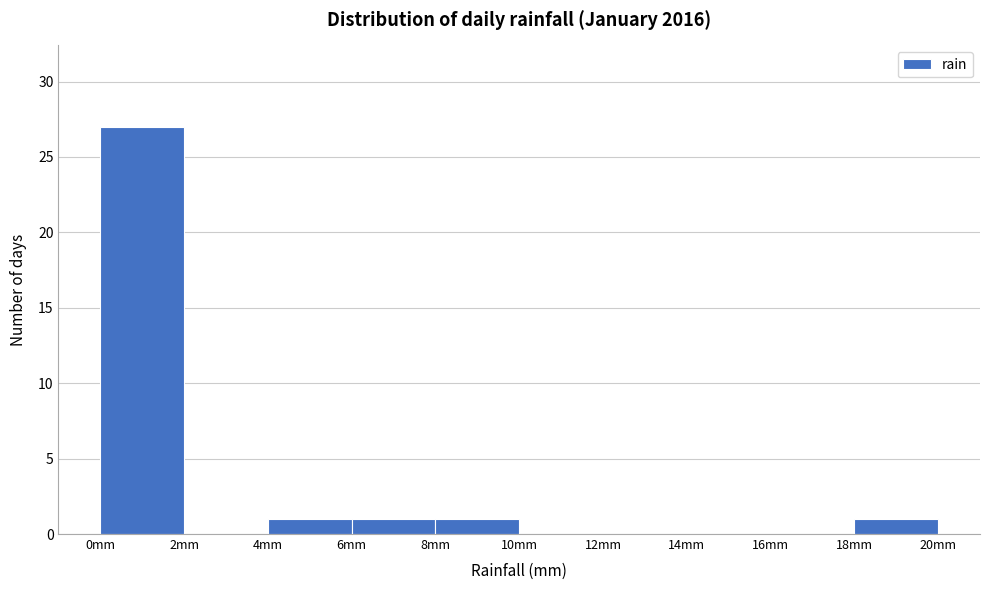

Reading left to right, transcribe this chart: for each bar, give the range it covers on the x-axis and its height. The values are not printed on the chart, so give them approximately, as read against the axis.

0 to 2: 27
2 to 4: 0
4 to 6: 1
6 to 8: 1
8 to 10: 1
10 to 12: 0
12 to 14: 0
14 to 16: 0
16 to 18: 0
18 to 20: 1